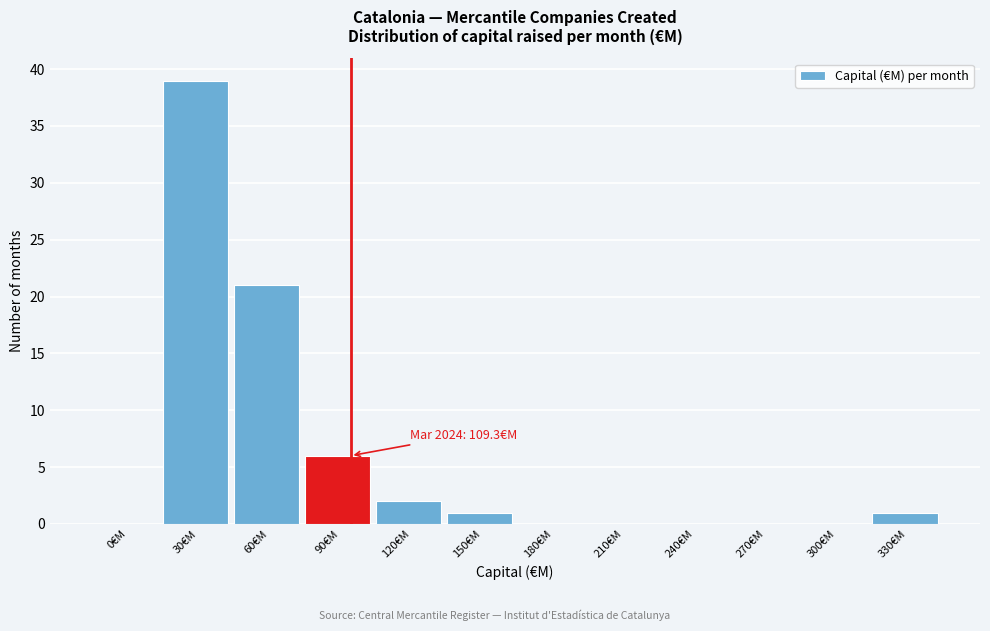

Reading left to right, extract all data points from this chart.

0€M=0	30€M=39	60€M=21	90€M=6	120€M=2	150€M=1	180€M=0	210€M=0	240€M=0	270€M=0	300€M=0	330€M=1